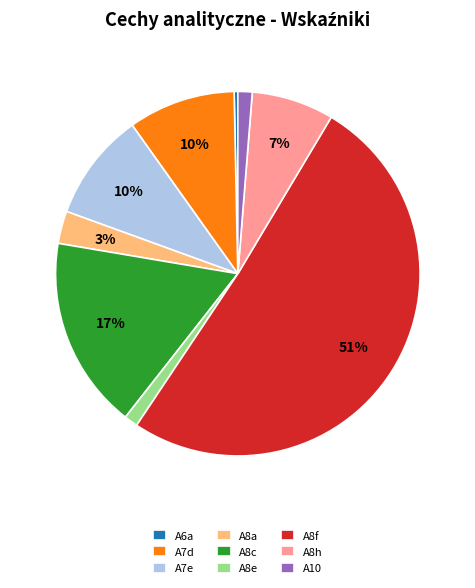

Which has a higher value, A8e or A8a?

A8a